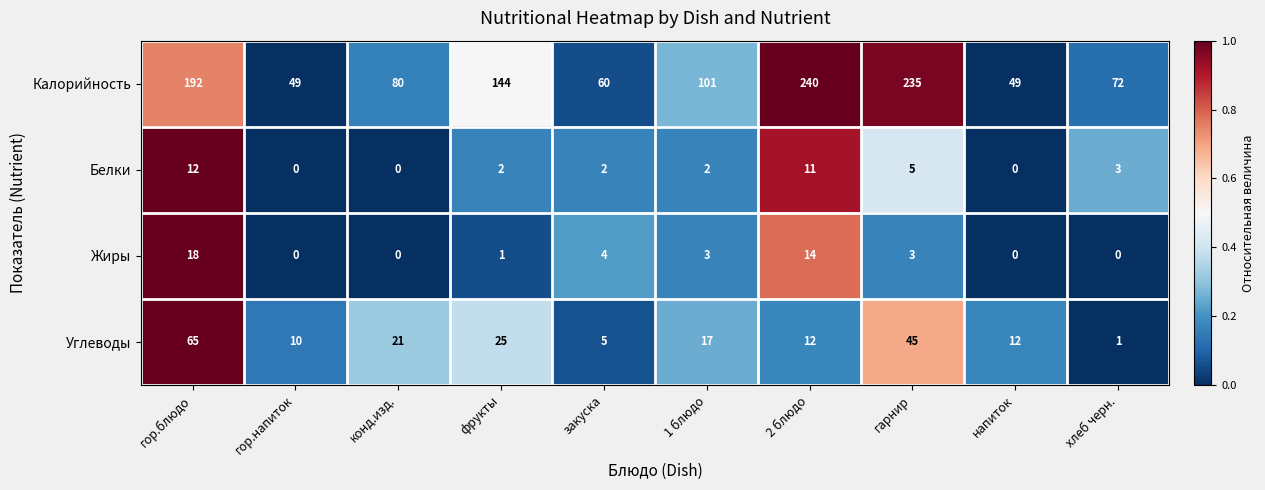

Where is Калорийность nearest to the value 144?

фрукты